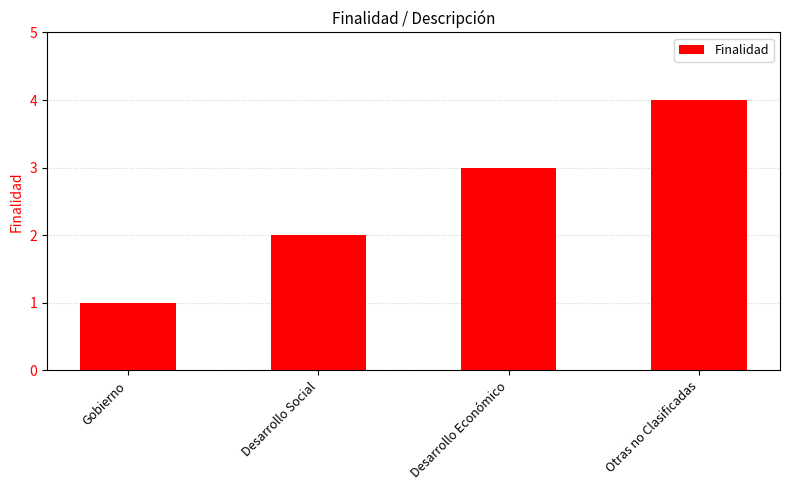

At which category does the chart reach its minimum across all series?

Gobierno